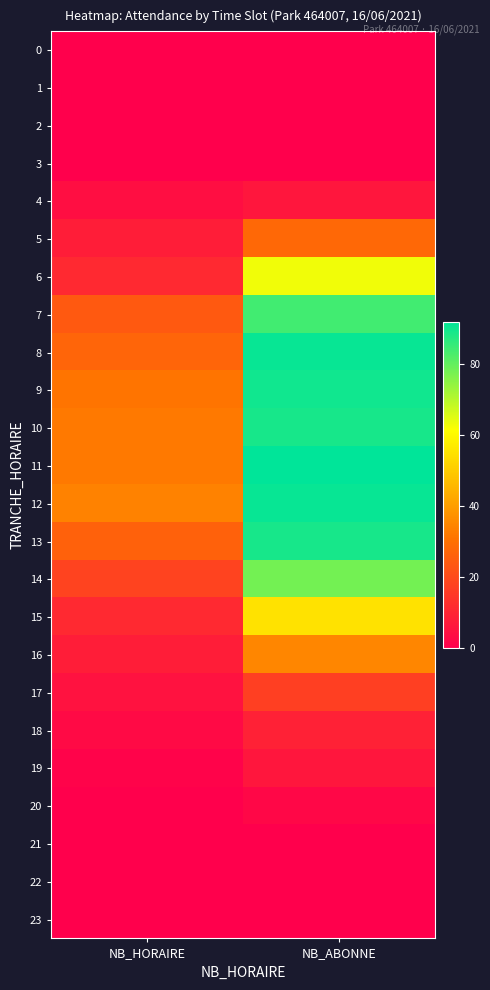

At NB_HORAIRE, list the series in order from smallest to largest.

0, 1, 2, 3, 20, 21, 22, 23, 19, 18, 4, 17, 5, 16, 6, 15, 14, 7, 13, 8, 9, 10, 11, 12